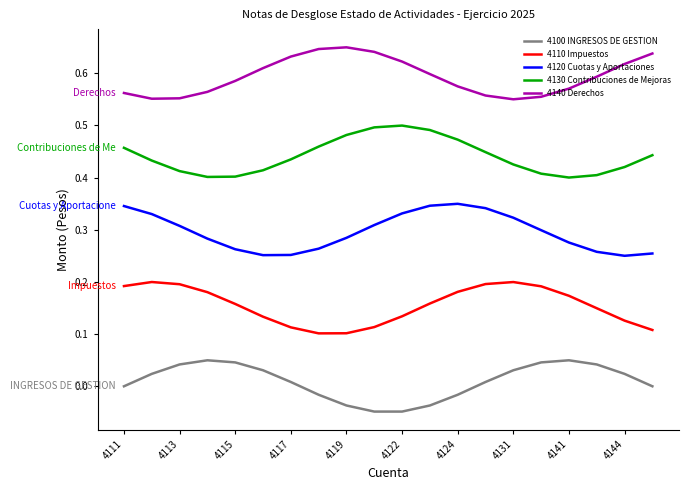

True or false: 4140 Derechos and 4120 Cuotas y Aportaciones cross at least once.

False